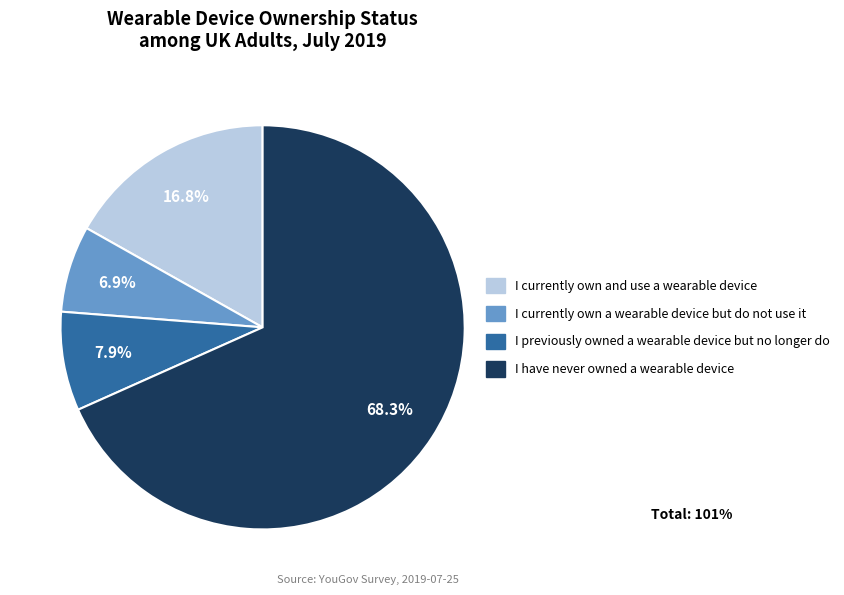

What percentage is NOT represented by I currently own and use a wearable device?

83.2%